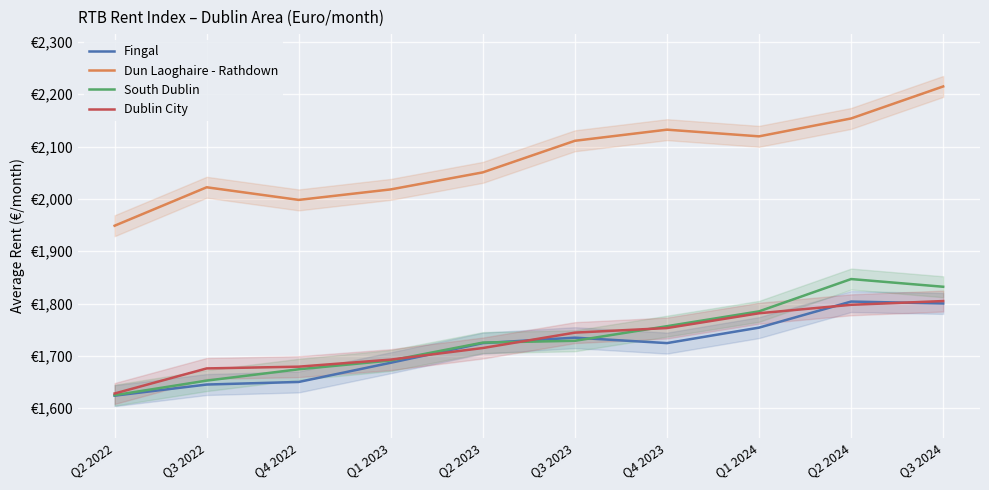

What is the sum of the Dublin City values at Q2 2024 and Q3 2022?

3473.9